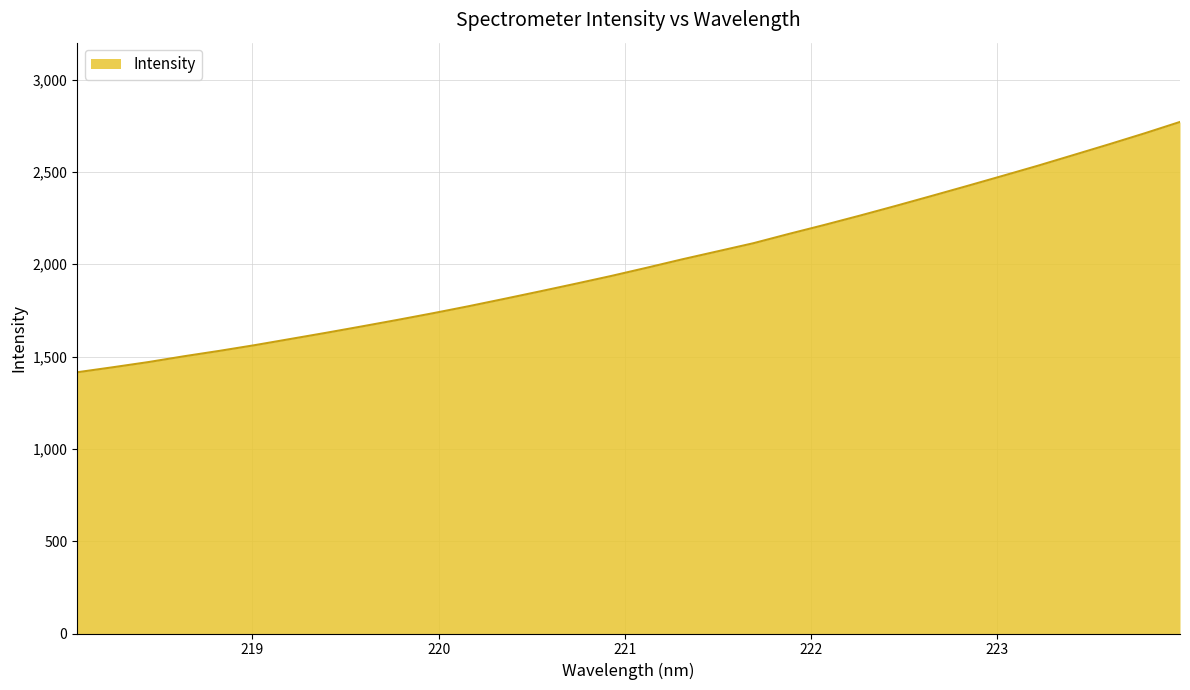

What is the maximum value shown in the chart?

2770.6